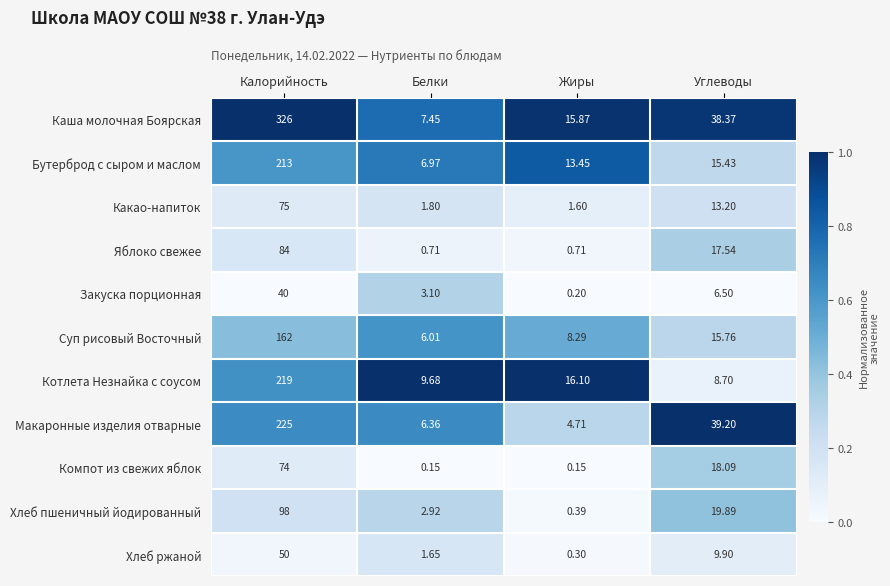

At which category is the sum across all series the highest?

Калорийность